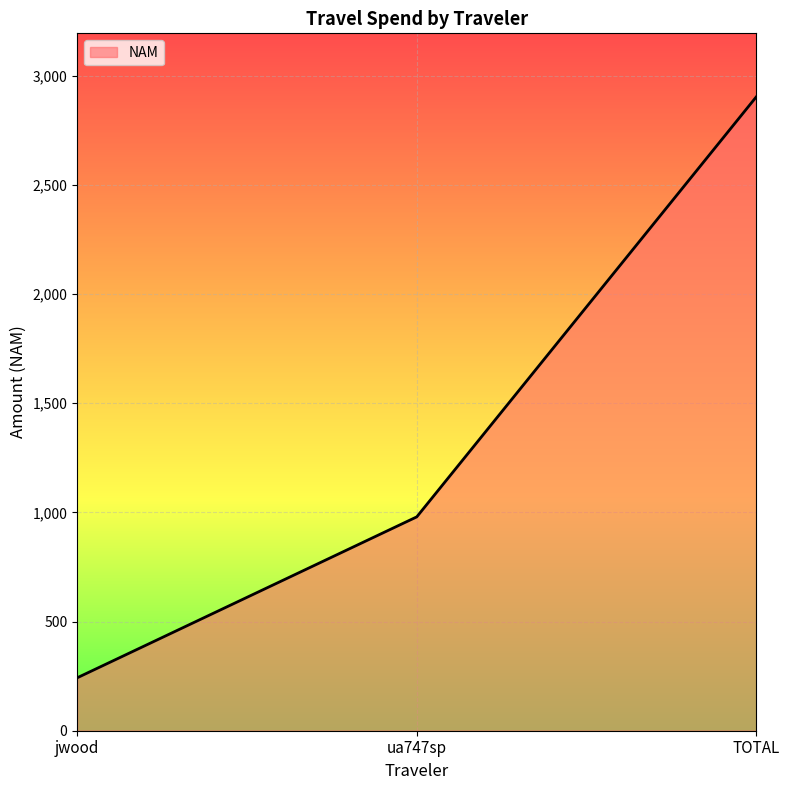

List the labels in order of value, largest first.

TOTAL, ua747sp, jwood